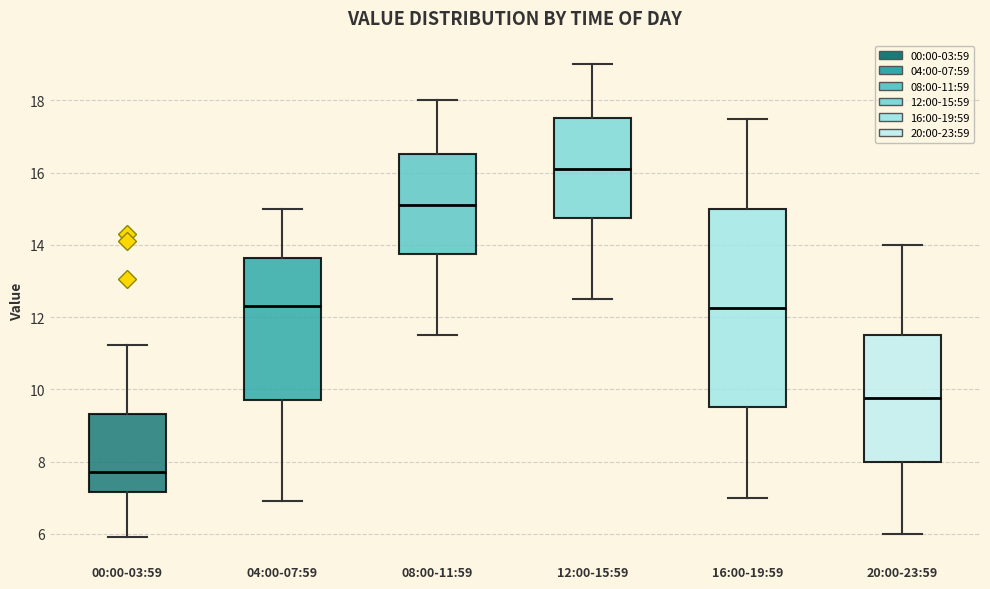

Which box has the lowest median line?

00:00-03:59